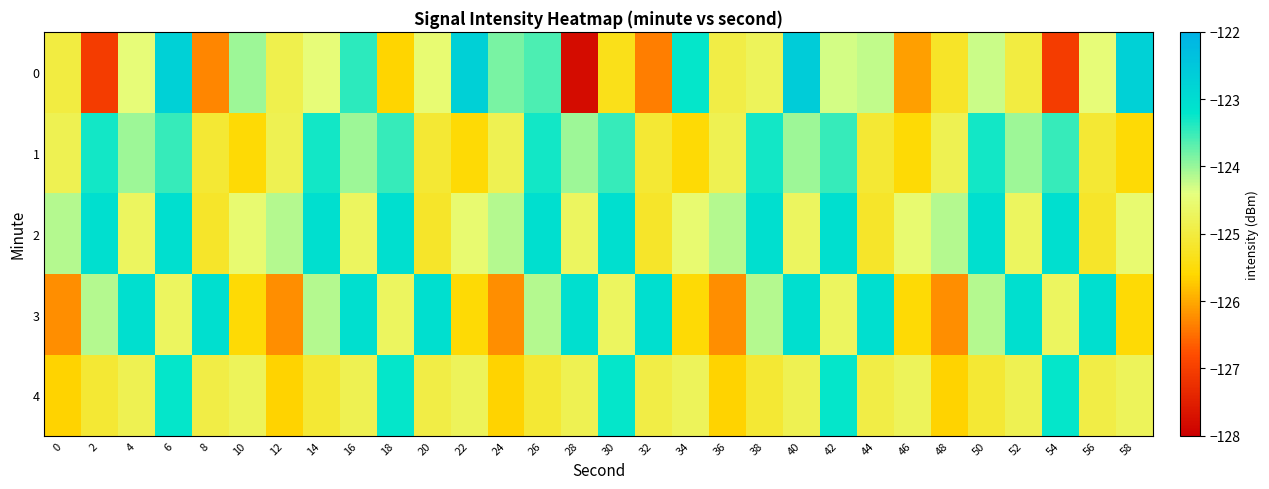

Which category has the lowest value across all series?

28